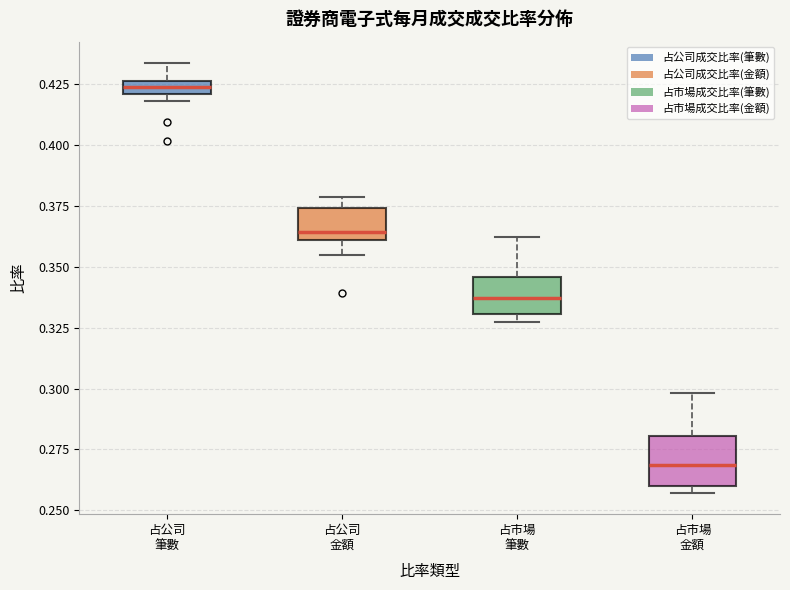

Which box is the tallest, from its lower edge to its upper edge?

占市場 金額